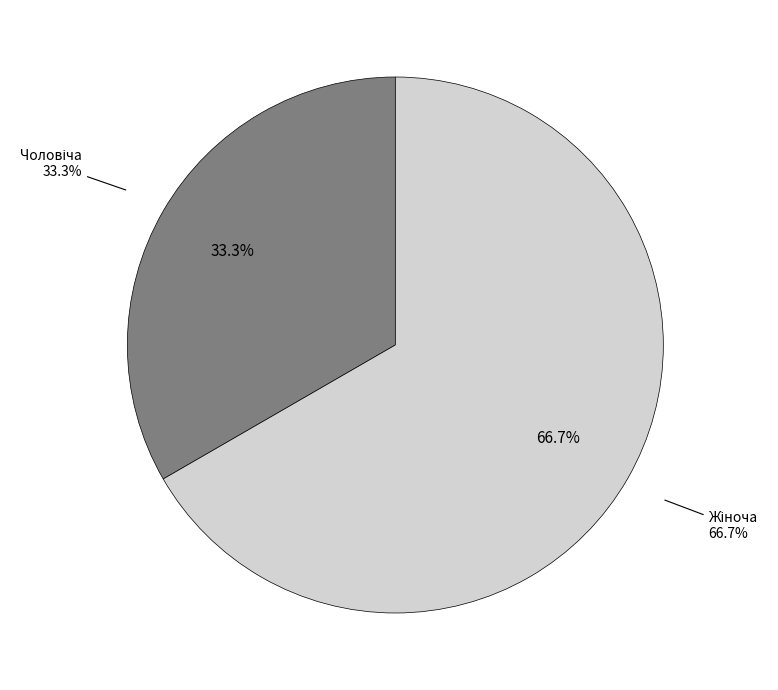

What is the largest slice in the pie chart?

Жіноча